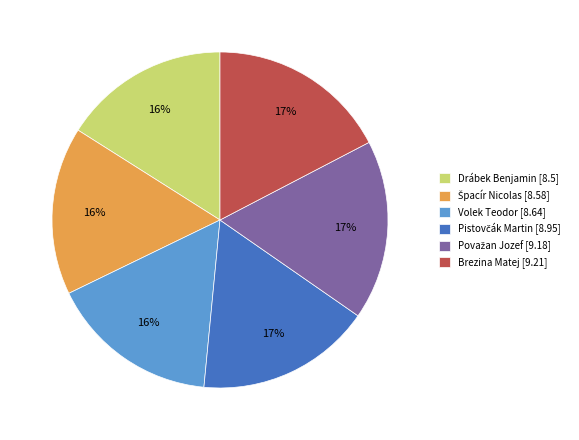

To the nearest percent, what percentage of the pie is Drábek Benjamin?

16%